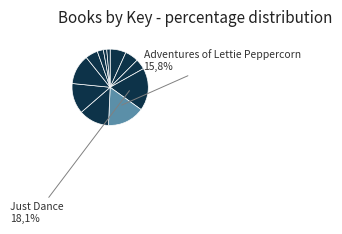

How many slices are in this pie chart?

12